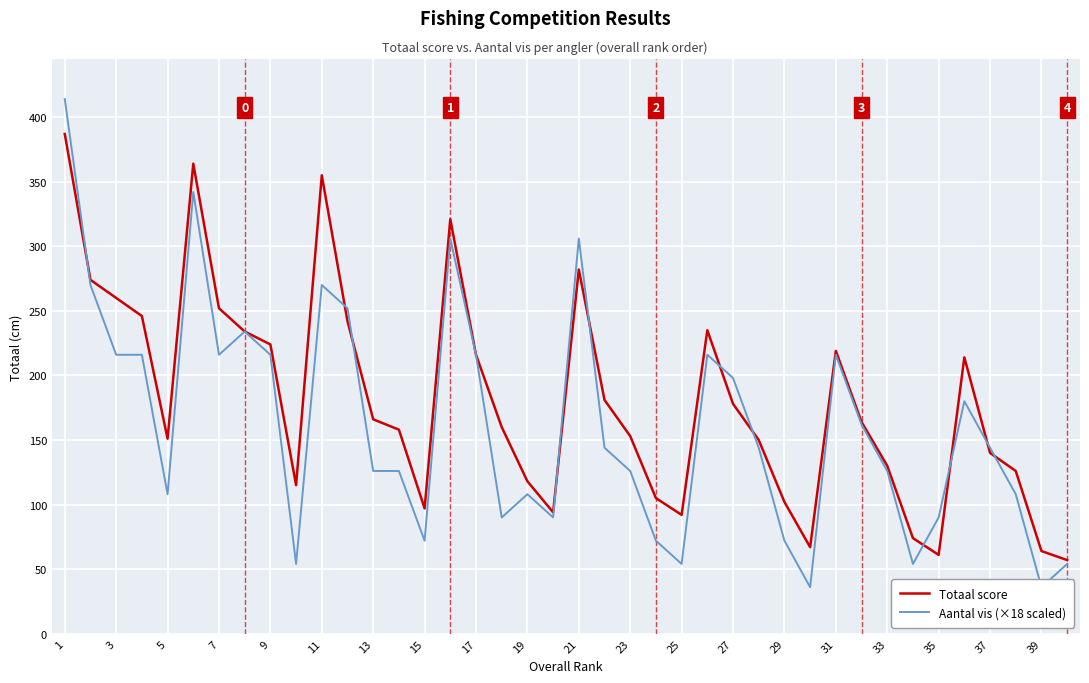

True or false: Aantal vis (×18 scaled) has more than 1 interior local peaks.

True